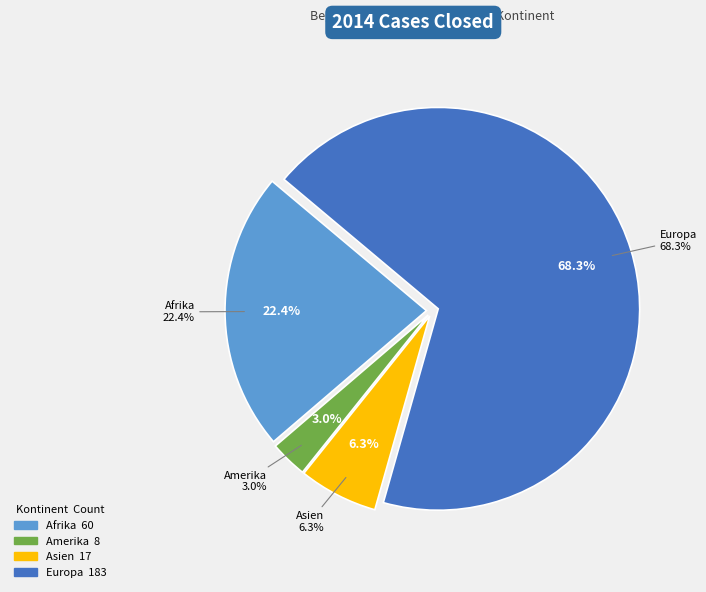

To the nearest percent, what portion does Afrika represent?

22%